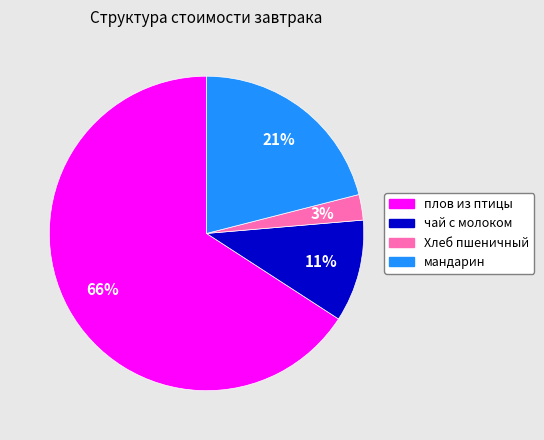

Is it true that плов из птицы is 61% of the pie?

False